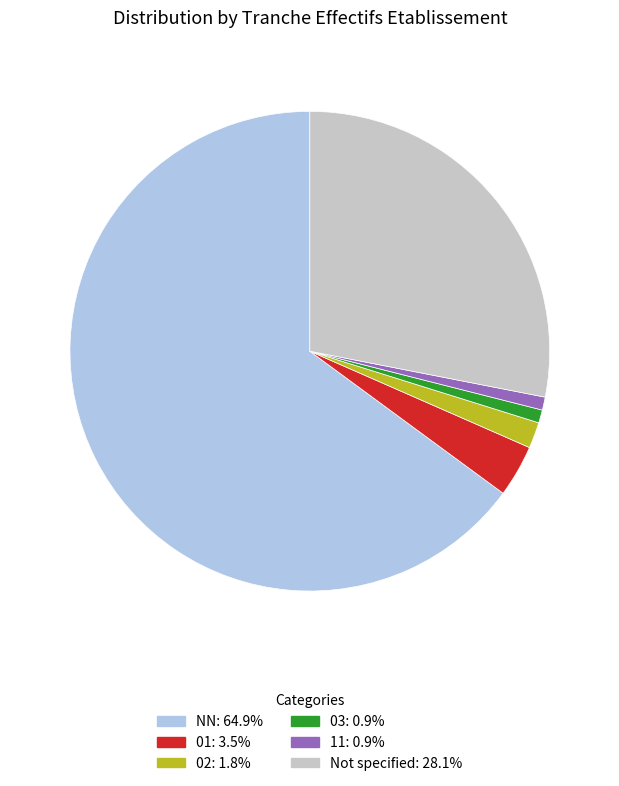

Is there a majority slice in this chart?

Yes